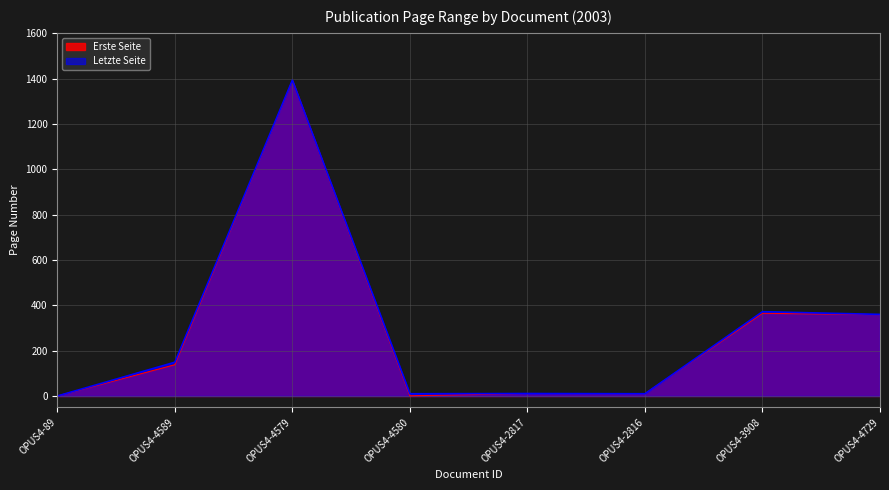

Where is the first local minimum for Letzte Seite?

OPUS4-4580